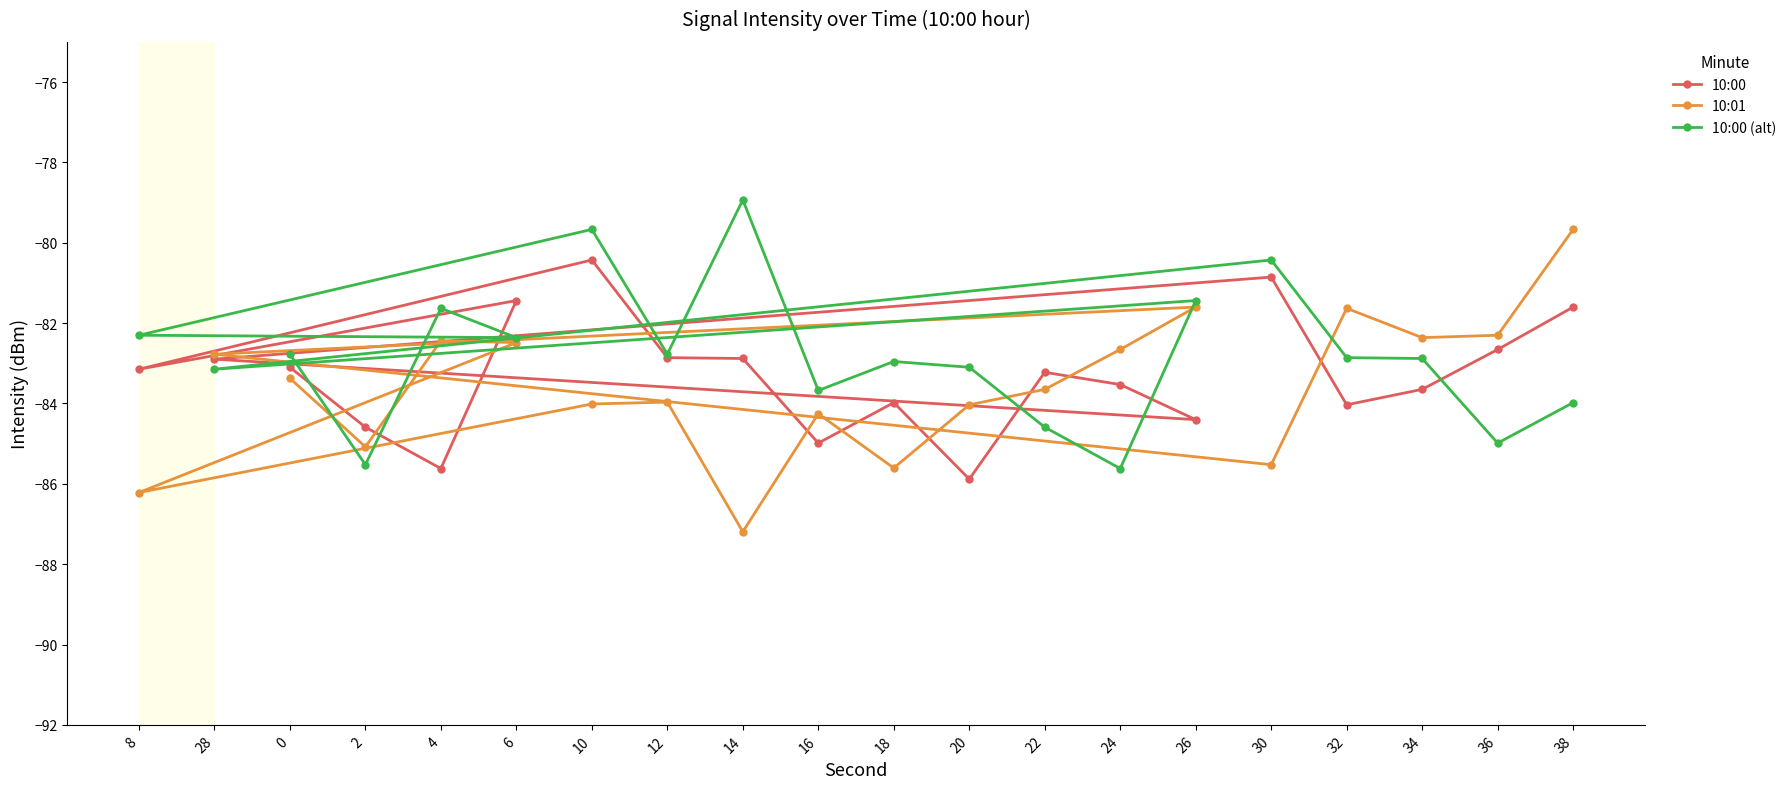

What is the sum of the 10:00 values at 12 and 28?

-165.8